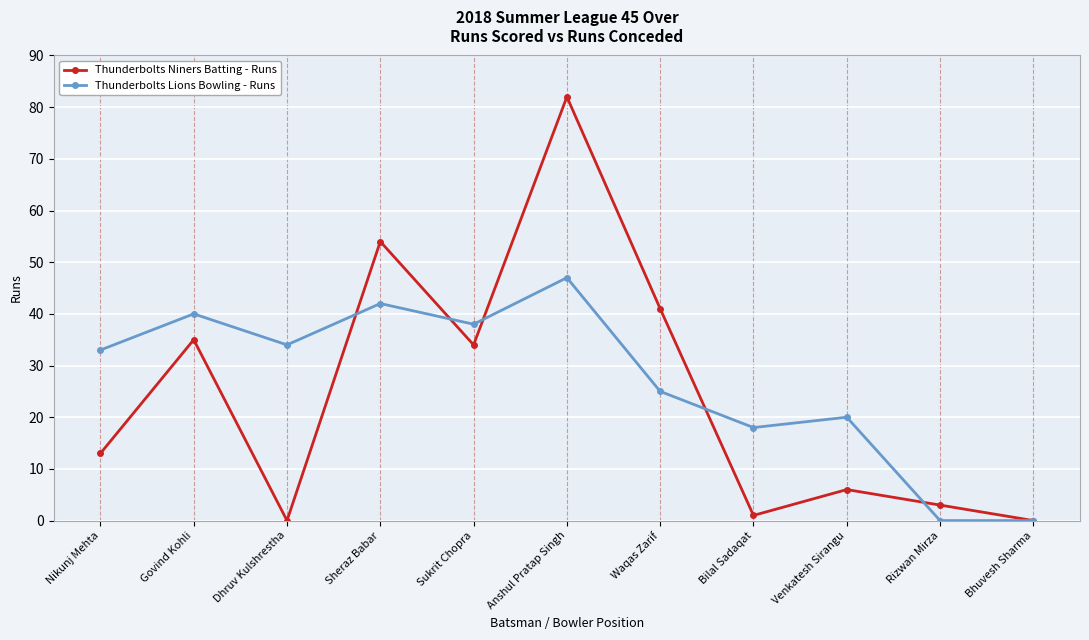

List the series in order of their overall mean, highest first.

Thunderbolts Lions Bowling - Runs, Thunderbolts Niners Batting - Runs